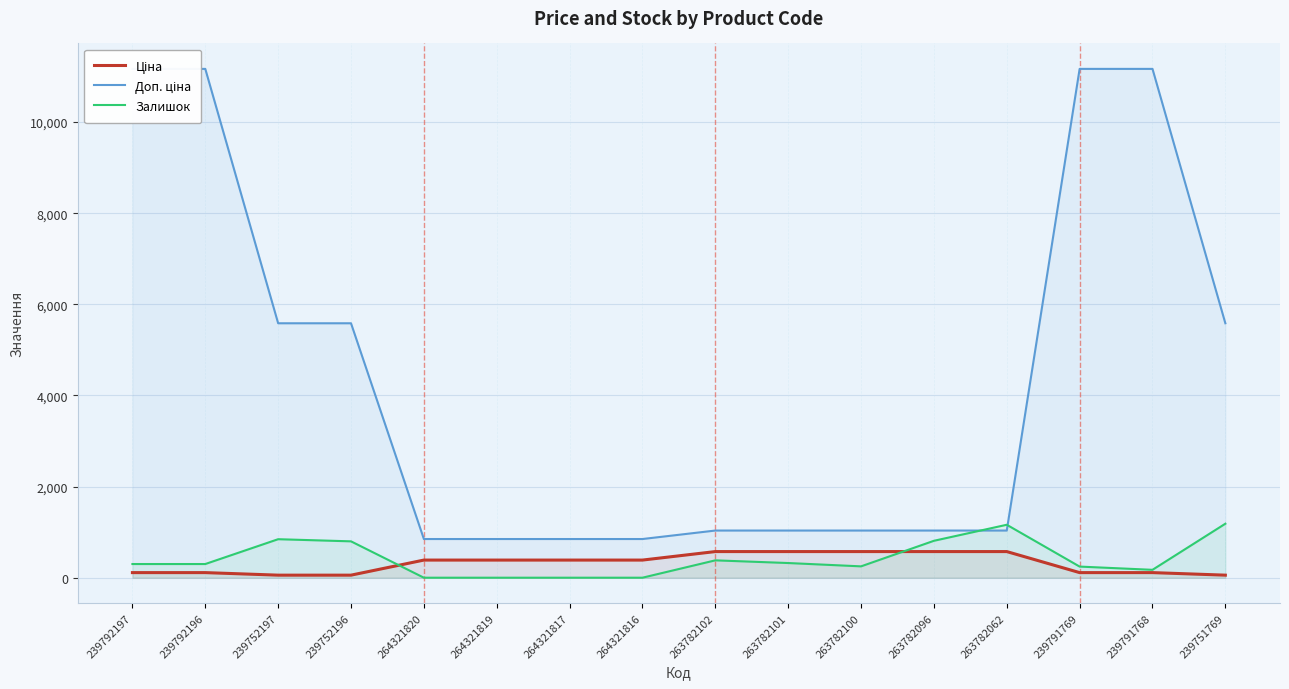

What is the difference between the Ціна values at 263782101 and 239792197?

461.8